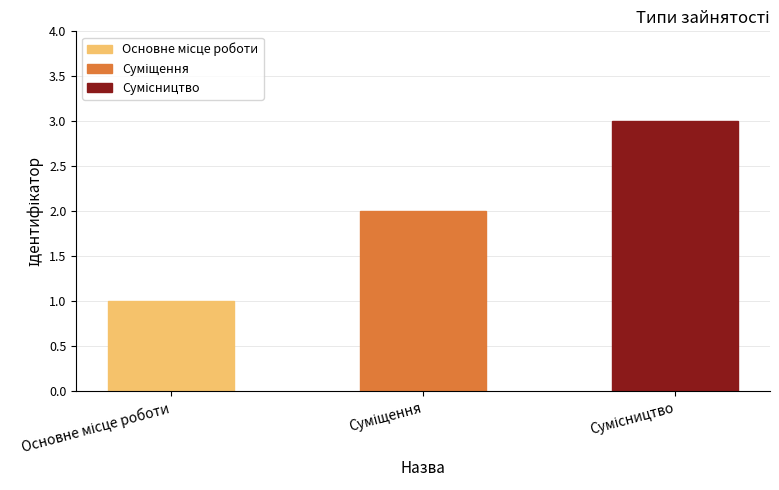

What is the sum of all values?

6